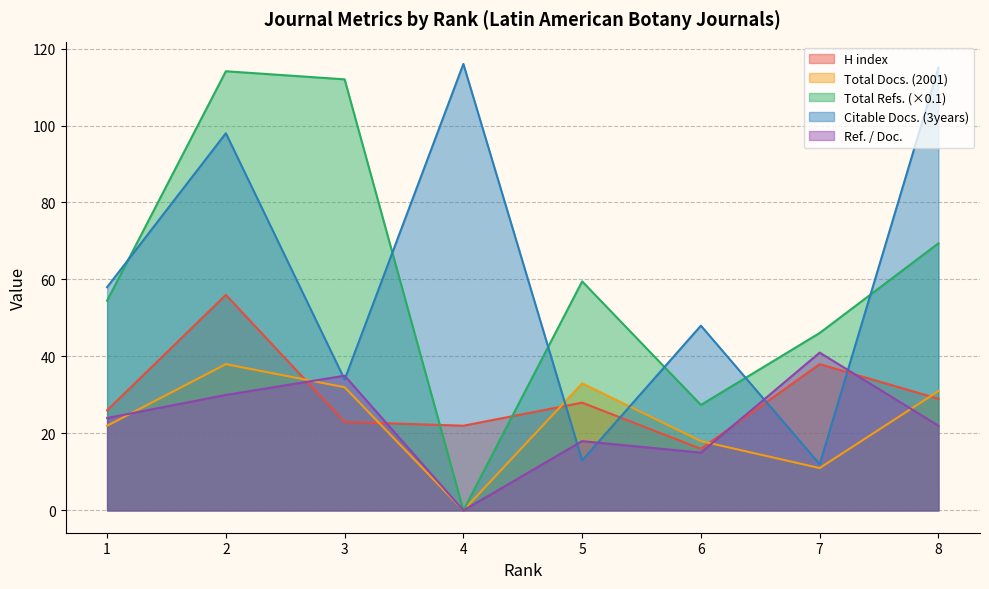

Between 6 and 8, which series saw the biggest shift?

Citable Docs. (3years)